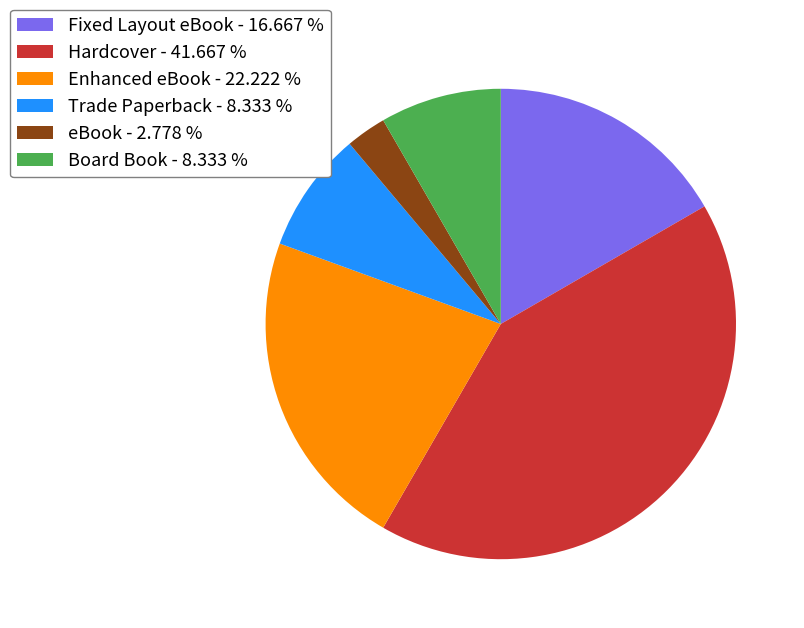

Do Hardcover and eBook together represent more than half of the pie?

No